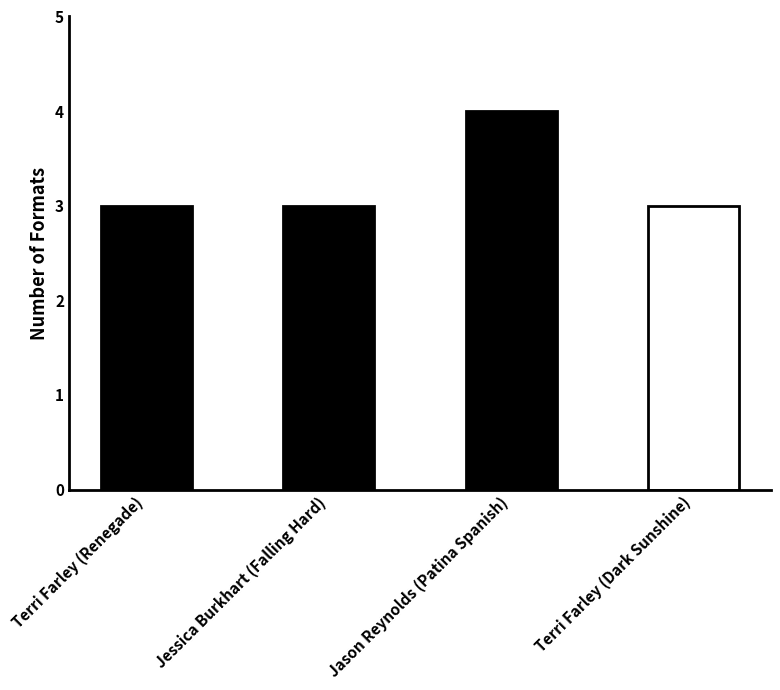

What is the minimum value shown in the chart?

3